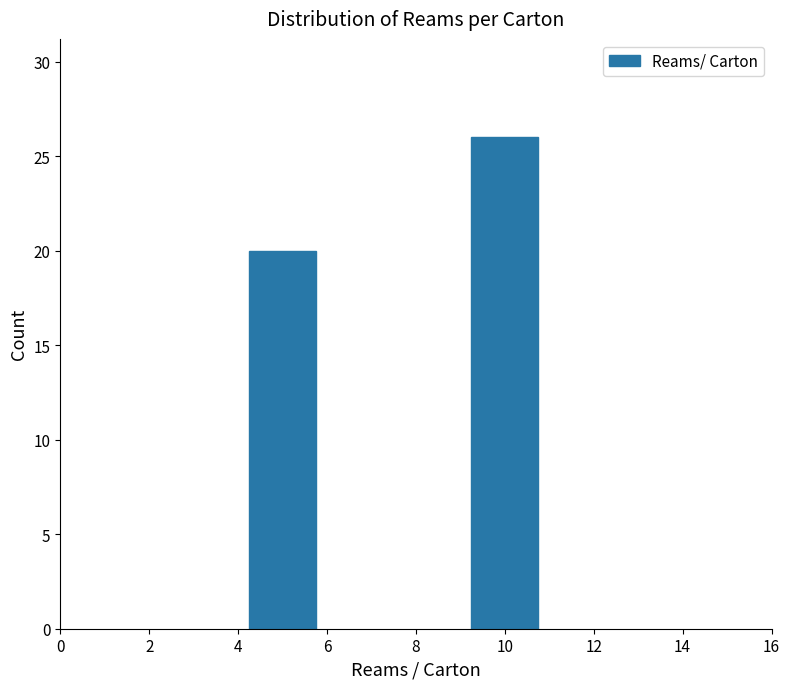

Reading left to right, transcribe all the data shown in this chart.

20	26